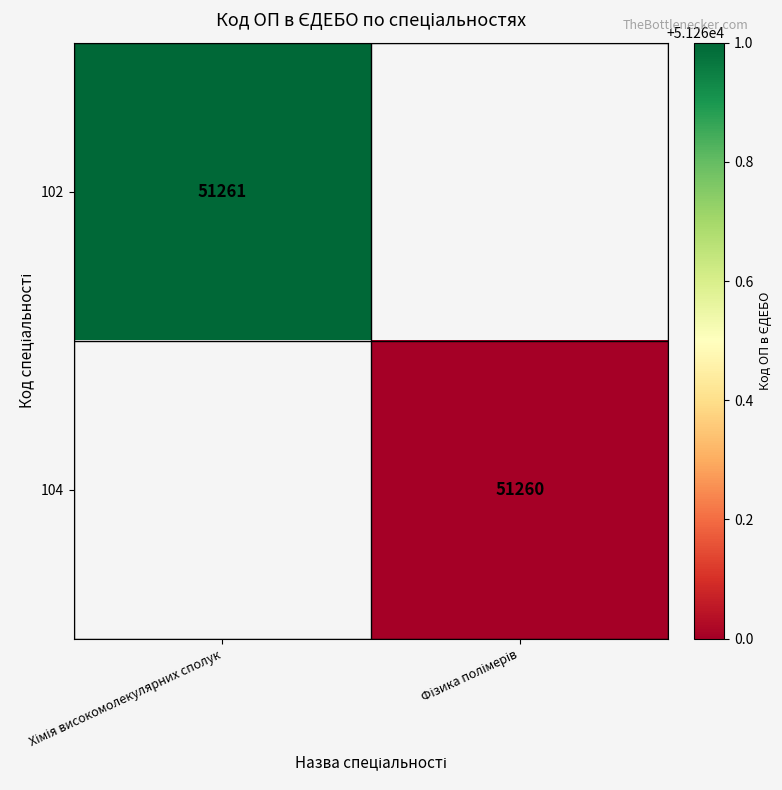

At which label does 102 reach its minimum?

Хімія високомолекулярних сполук